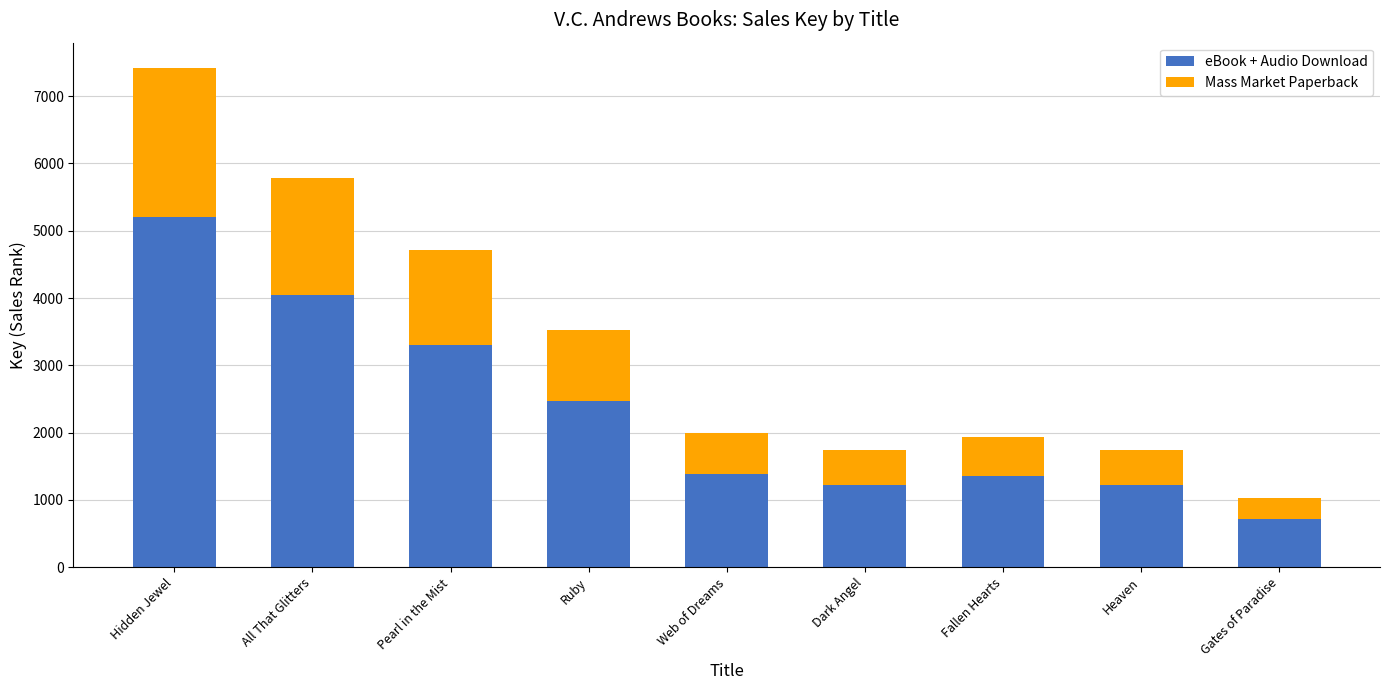

Reading right to left, list the values for the eBook + Audio Download series.

Gates of Paradise=717	Heaven=1222	Fallen Hearts=1356	Dark Angel=1222	Web of Dreams=1390	Ruby=2463	Pearl in the Mist=3298	All That Glitters=4051	Hidden Jewel=5197